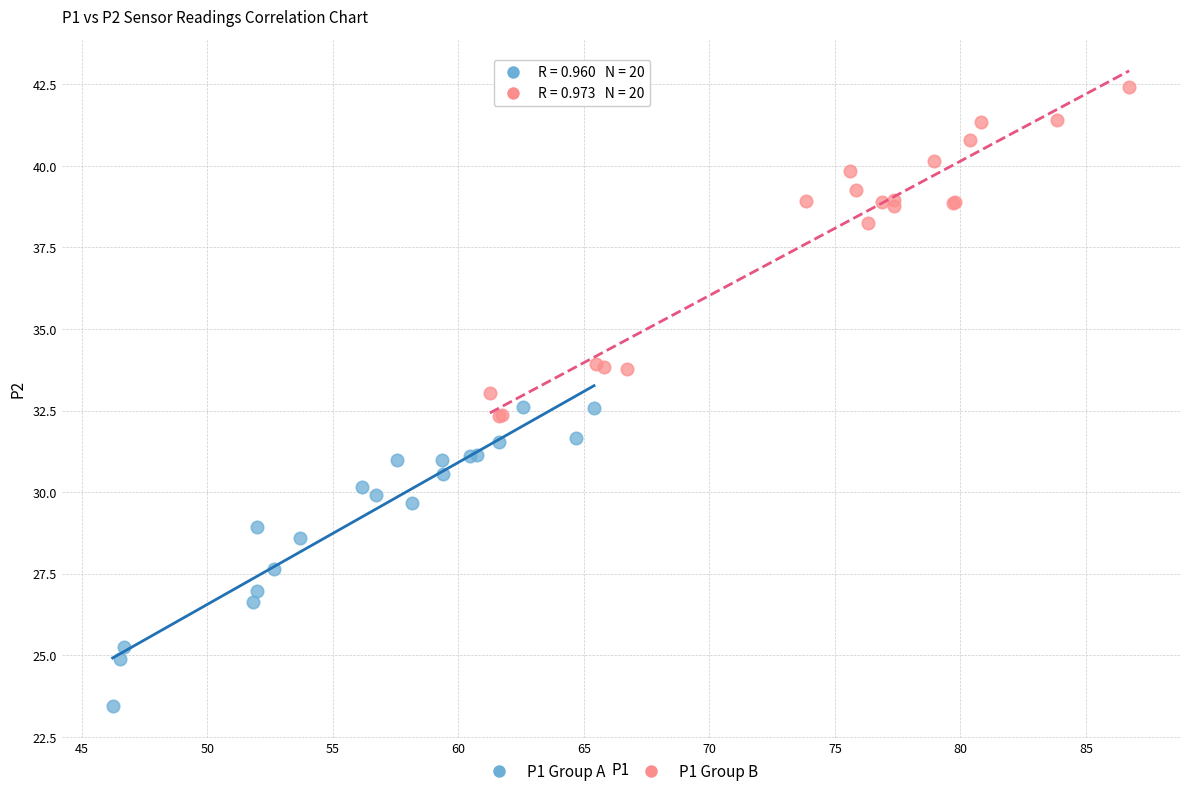

Which series has the widest spread of Y values?

P1 Group B